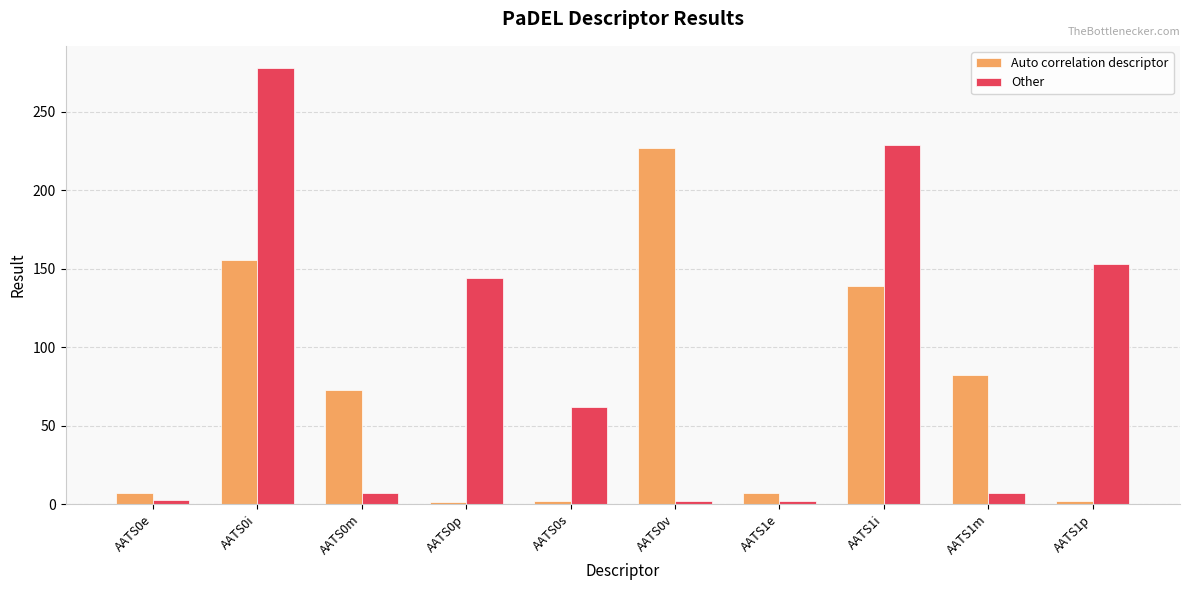

What is the spread (max minus min) of values at AATS0m?

65.4